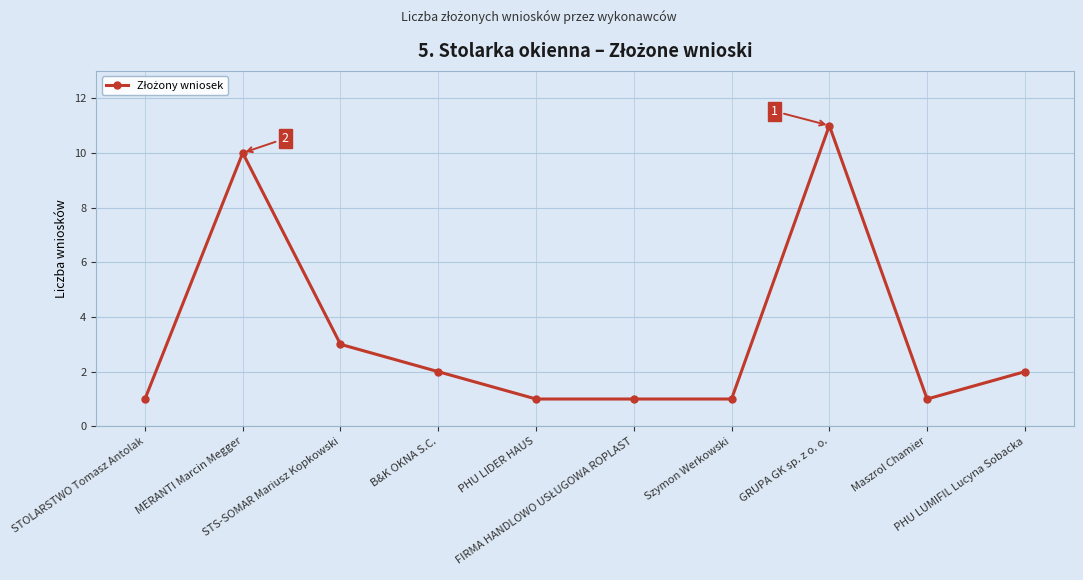

What is the label of the 9th point from the right?

MERANTI Marcin Megger